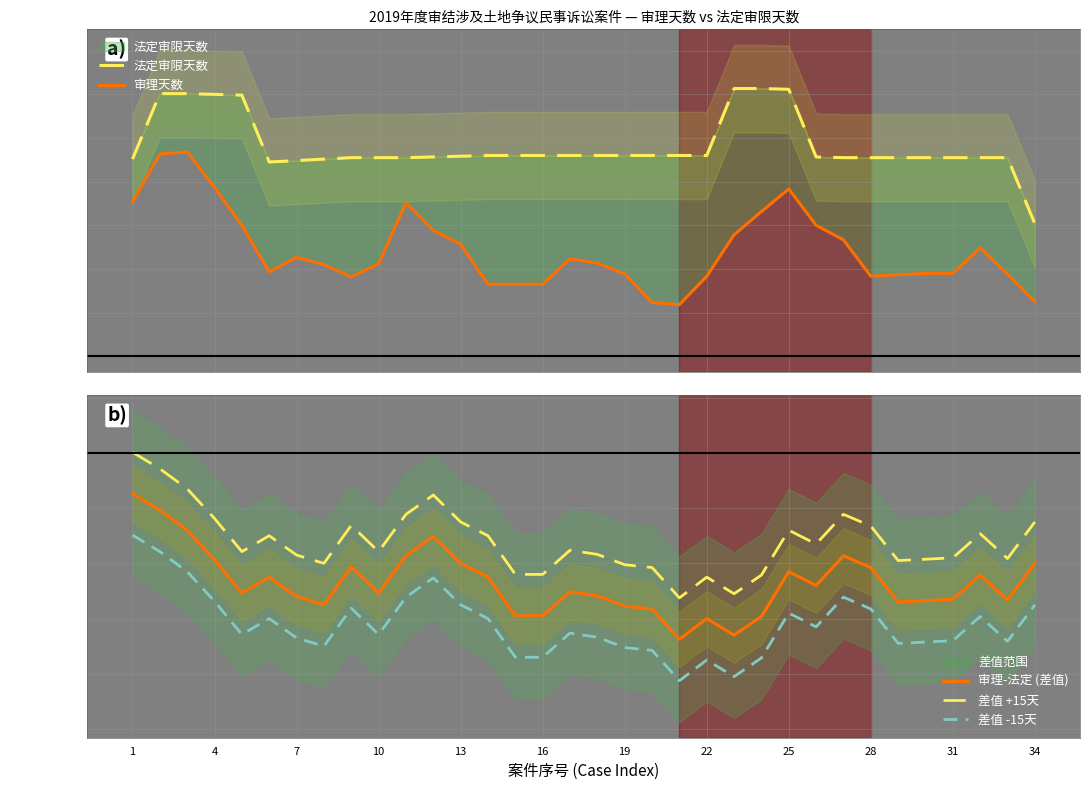

True or false: 差值 +15天 and 审理-法定 (差值) cross at least once.

False